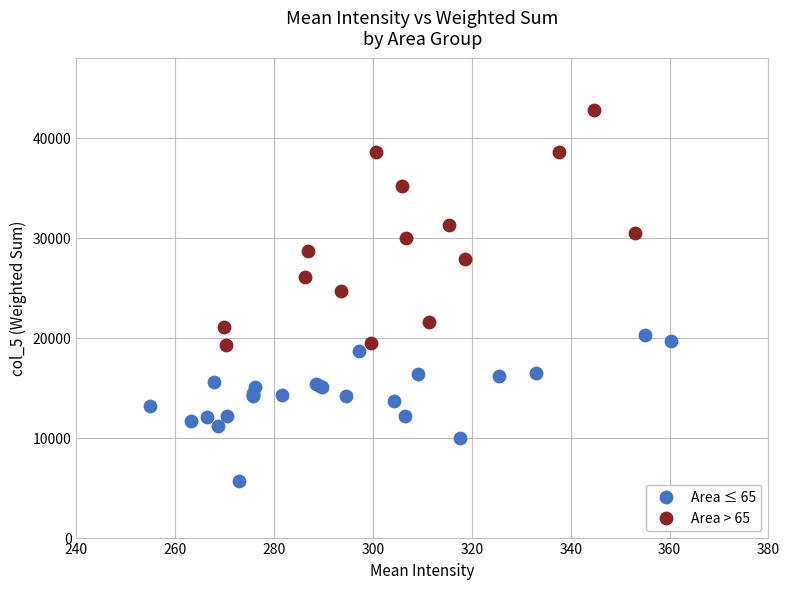

Which series reaches the minimum Y coordinate?

Area ≤ 65